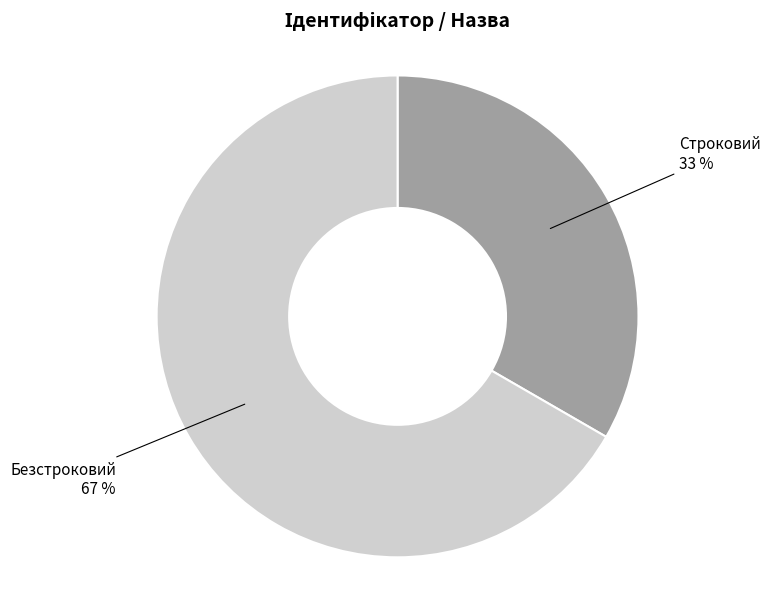

How many segments does this pie chart have?

2